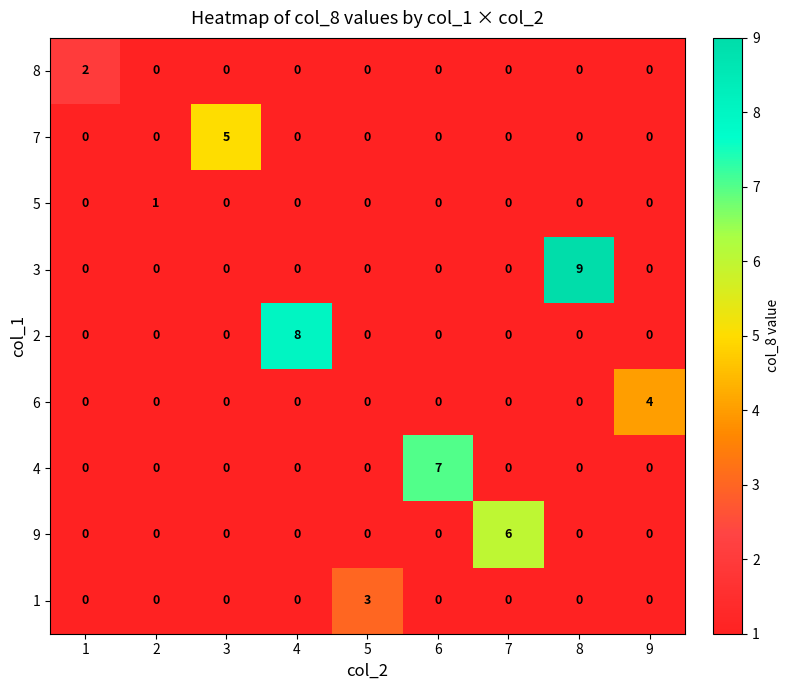

Between 2 and 9, which series saw the biggest shift?

6